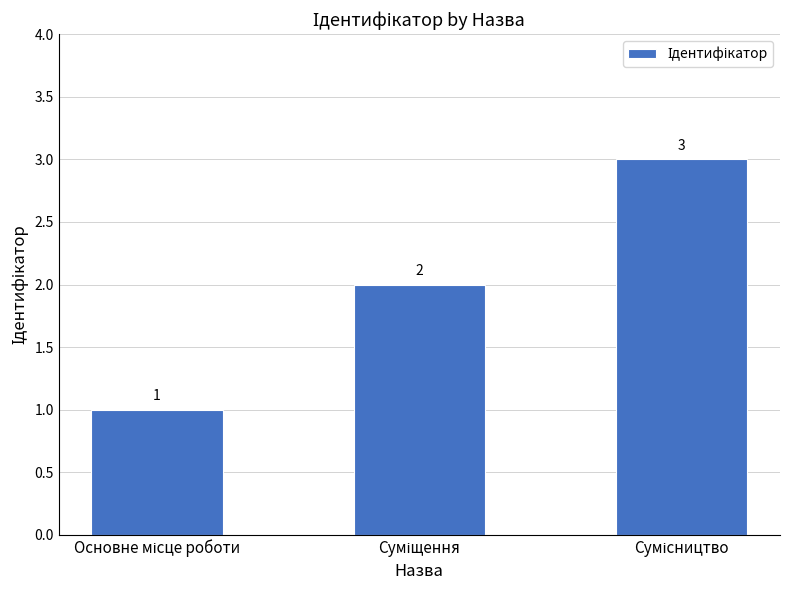

What is the sum of all values?

6